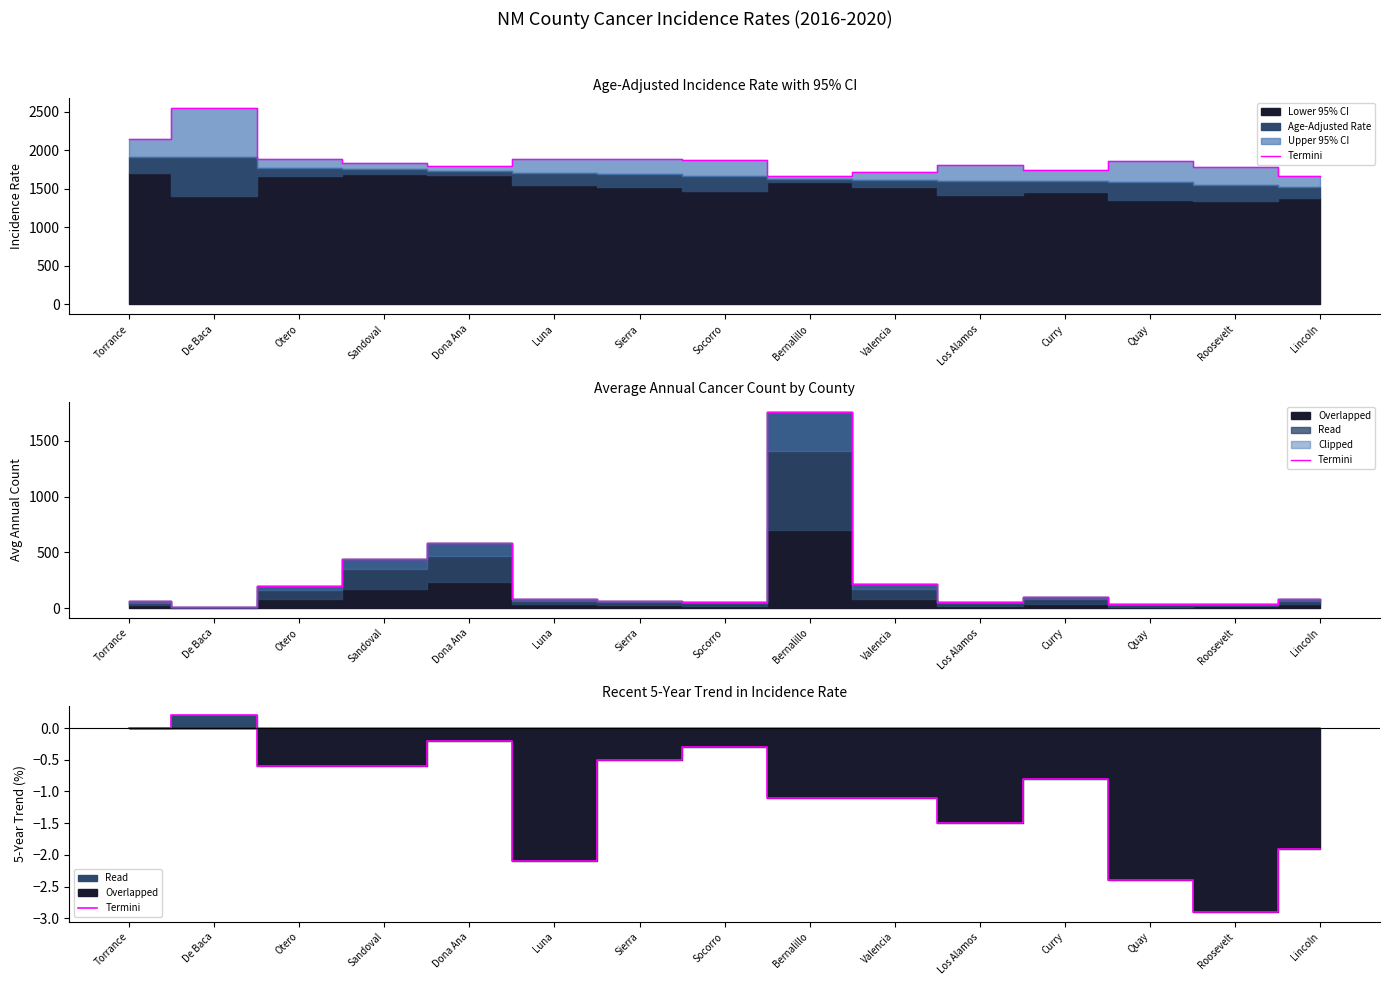

How many interior local valleys (lower than both neighbors) does the data have?

3